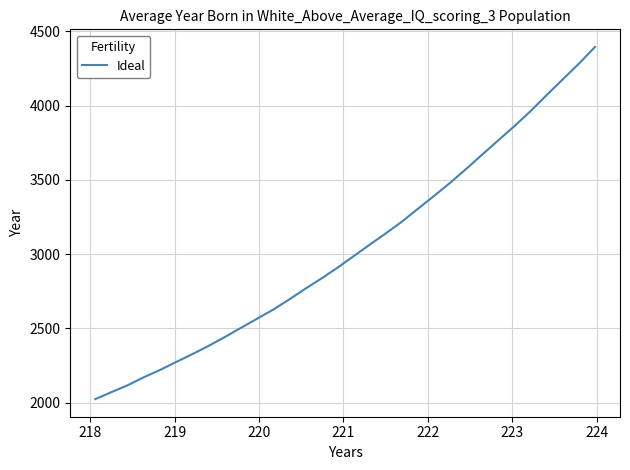

Count the number of values greater than 2985.

16